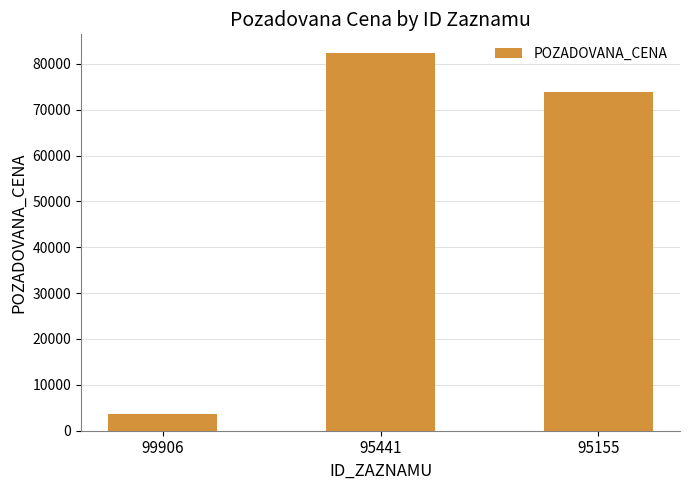

Between 95155 and 99906, which is larger?

95155